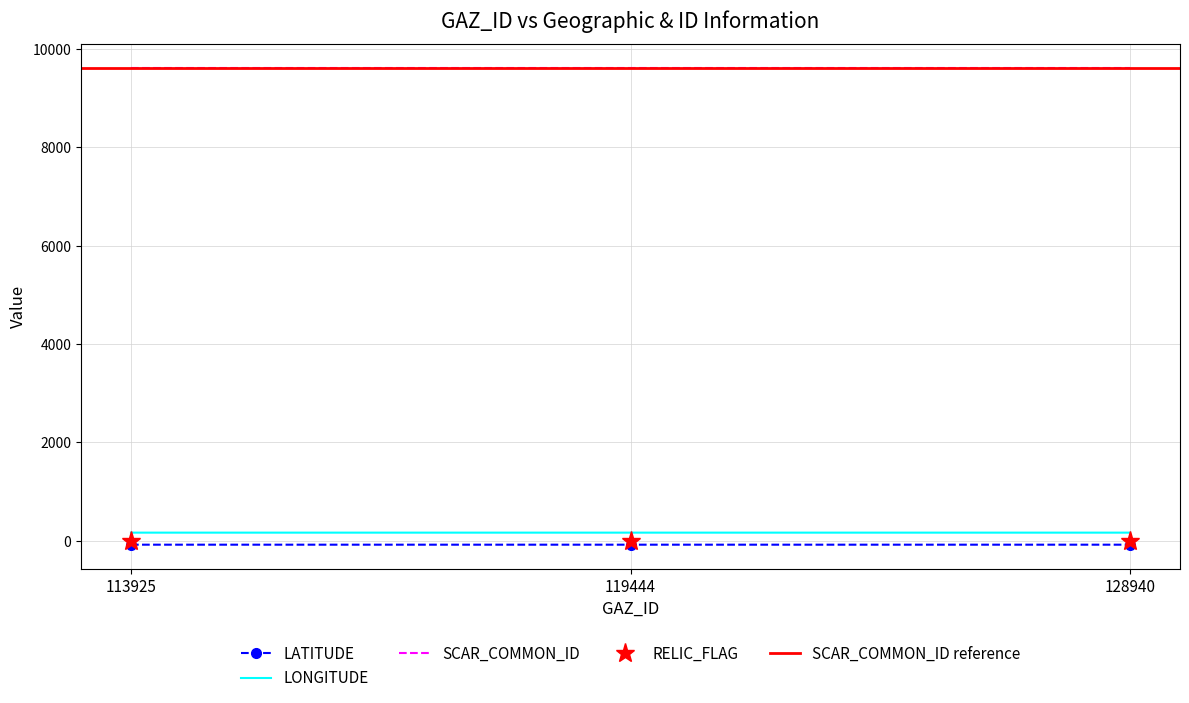

Is this an area chart (filled region under the line)?

No